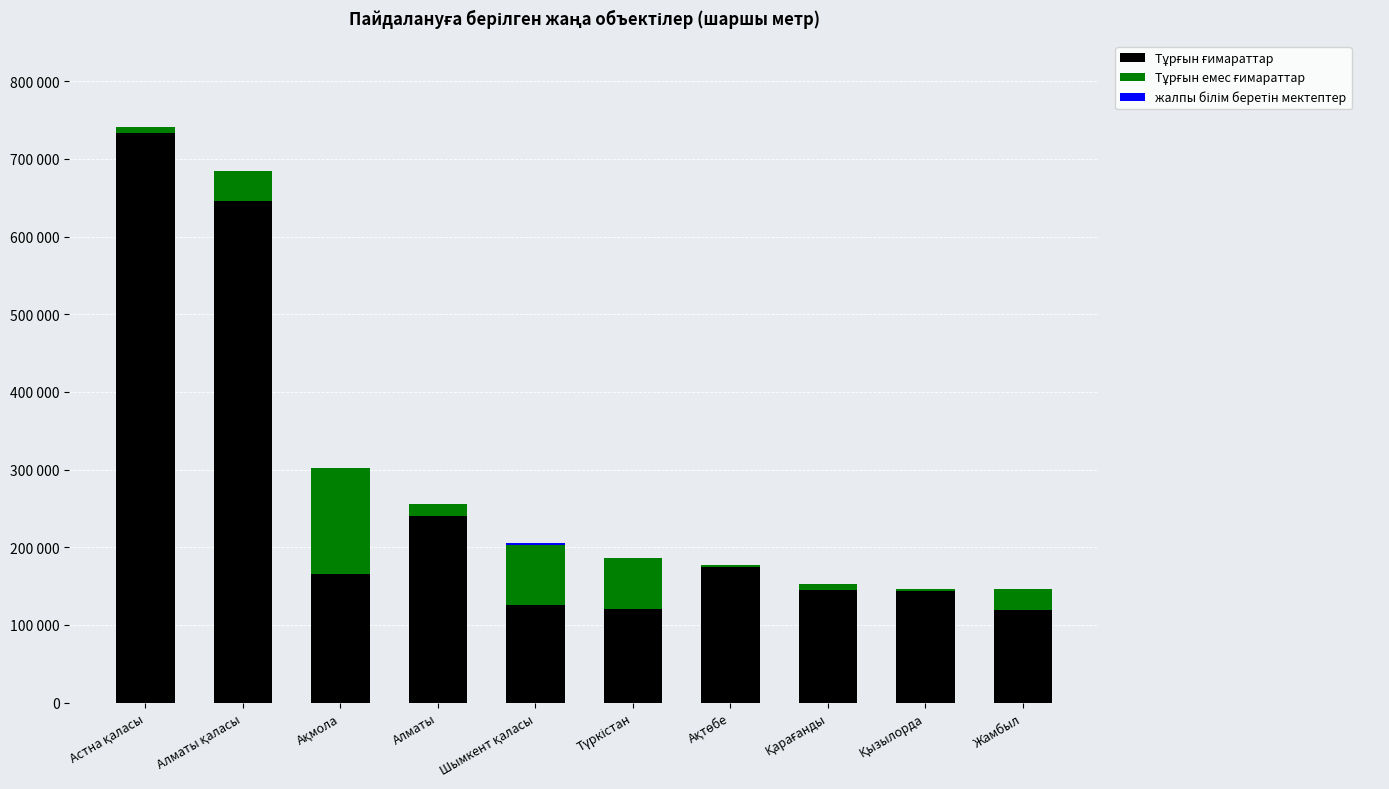

What is the sum of the Тұрғын емес ғимараттар values at Алматы қаласы and Алматы?

52732